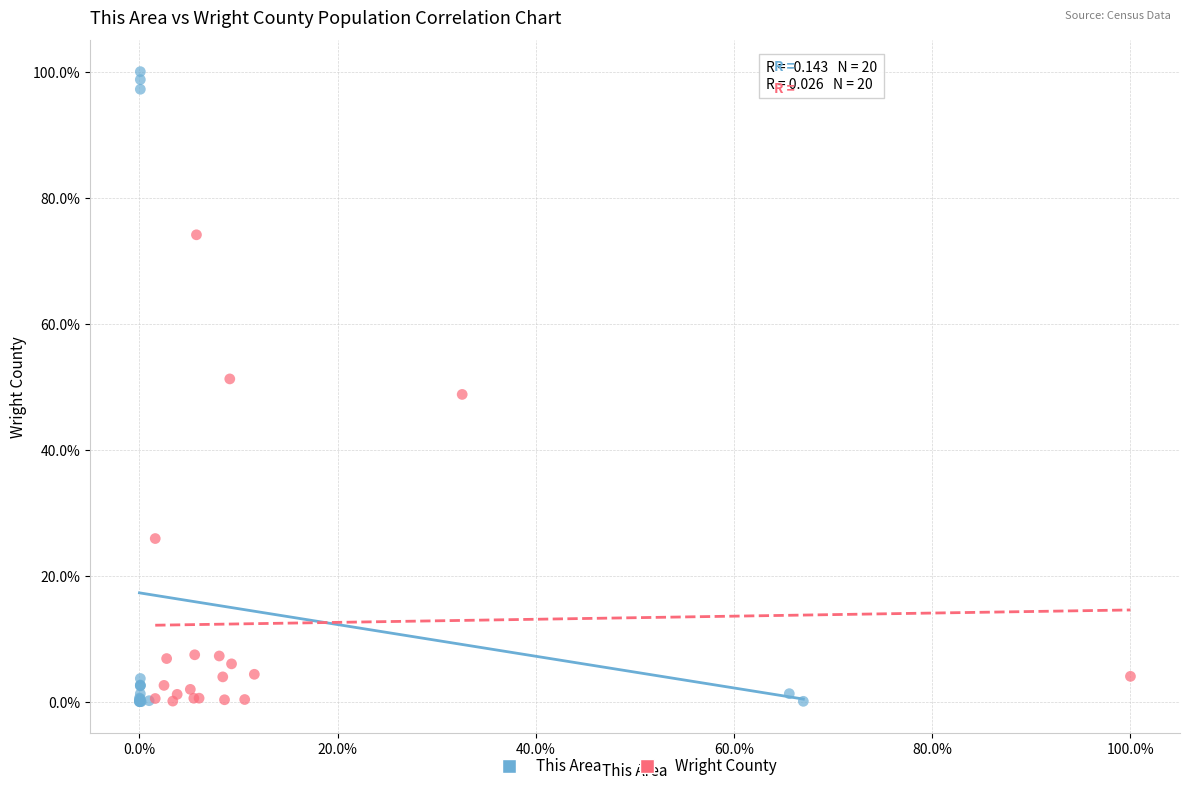

What are all the series names shown in the legend?

This Area, Wright County